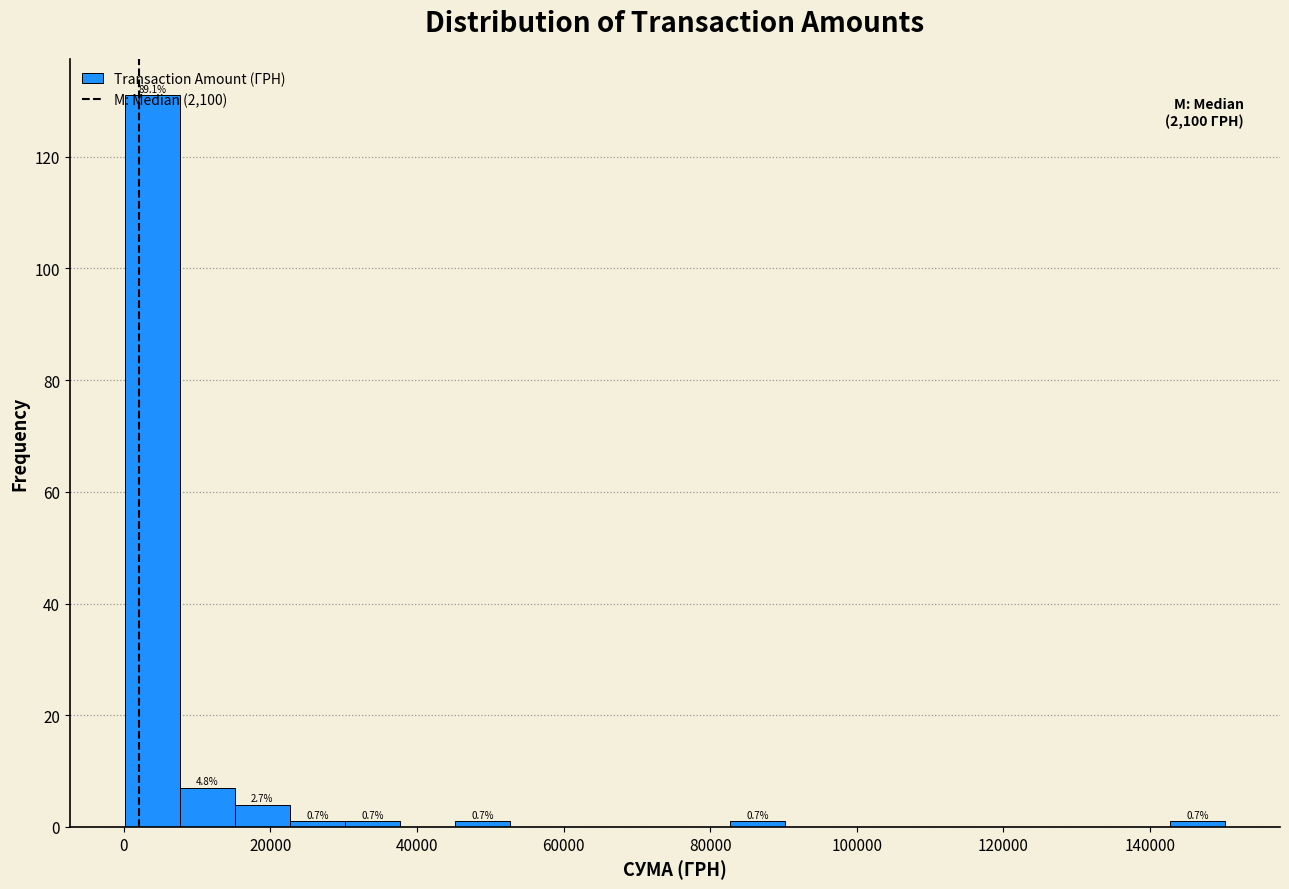

Around what value on the x-axis is the tallest bar? Give the approximate position of its centre, as read against the axis.

4000